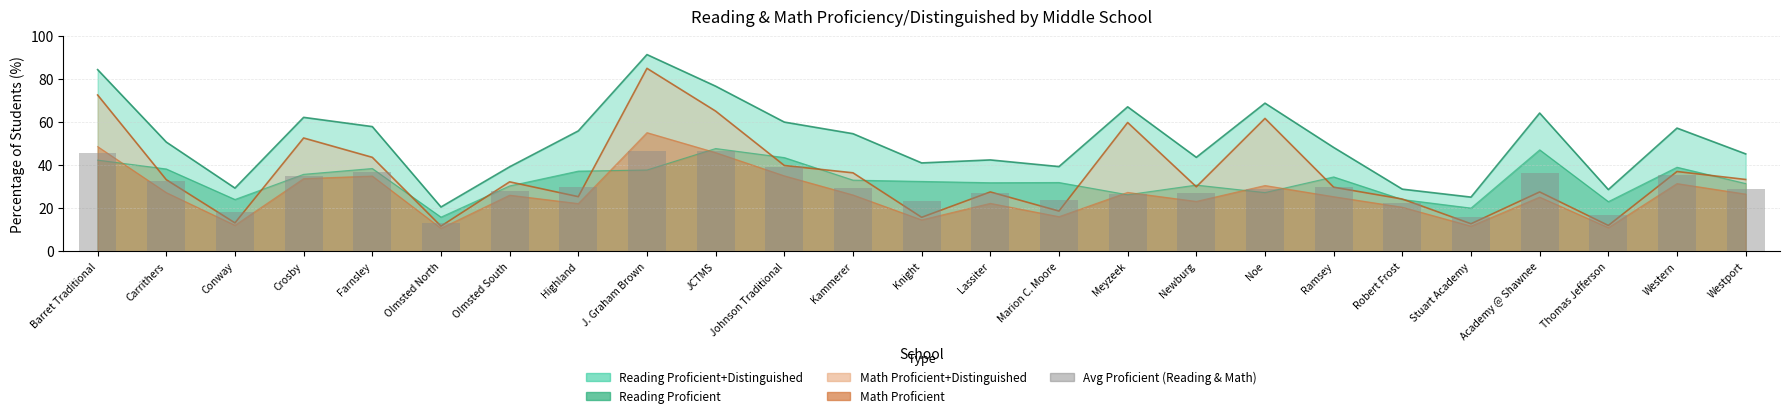

What is the sum of all values?

745.0